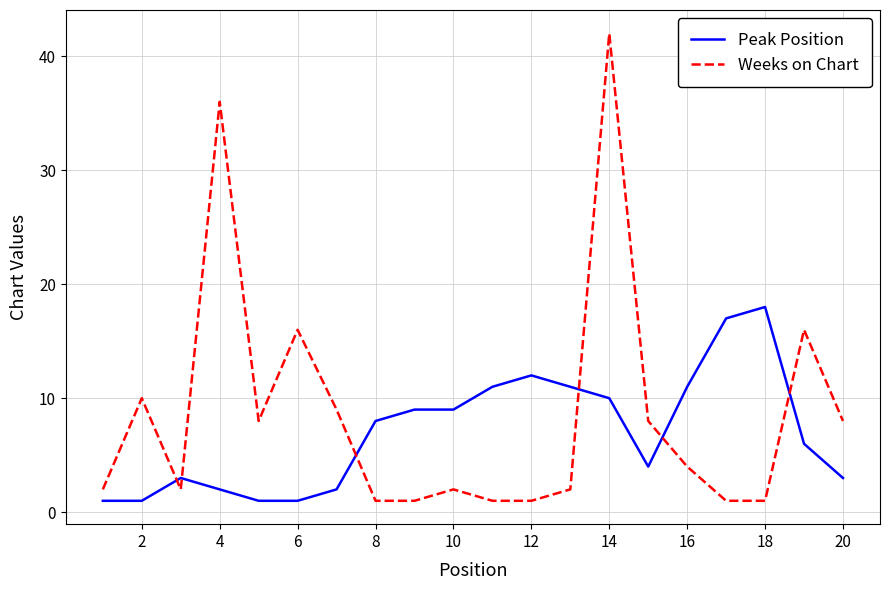

Which series ends up on top after the final intersection of Peak Position and Weeks on Chart?

Weeks on Chart